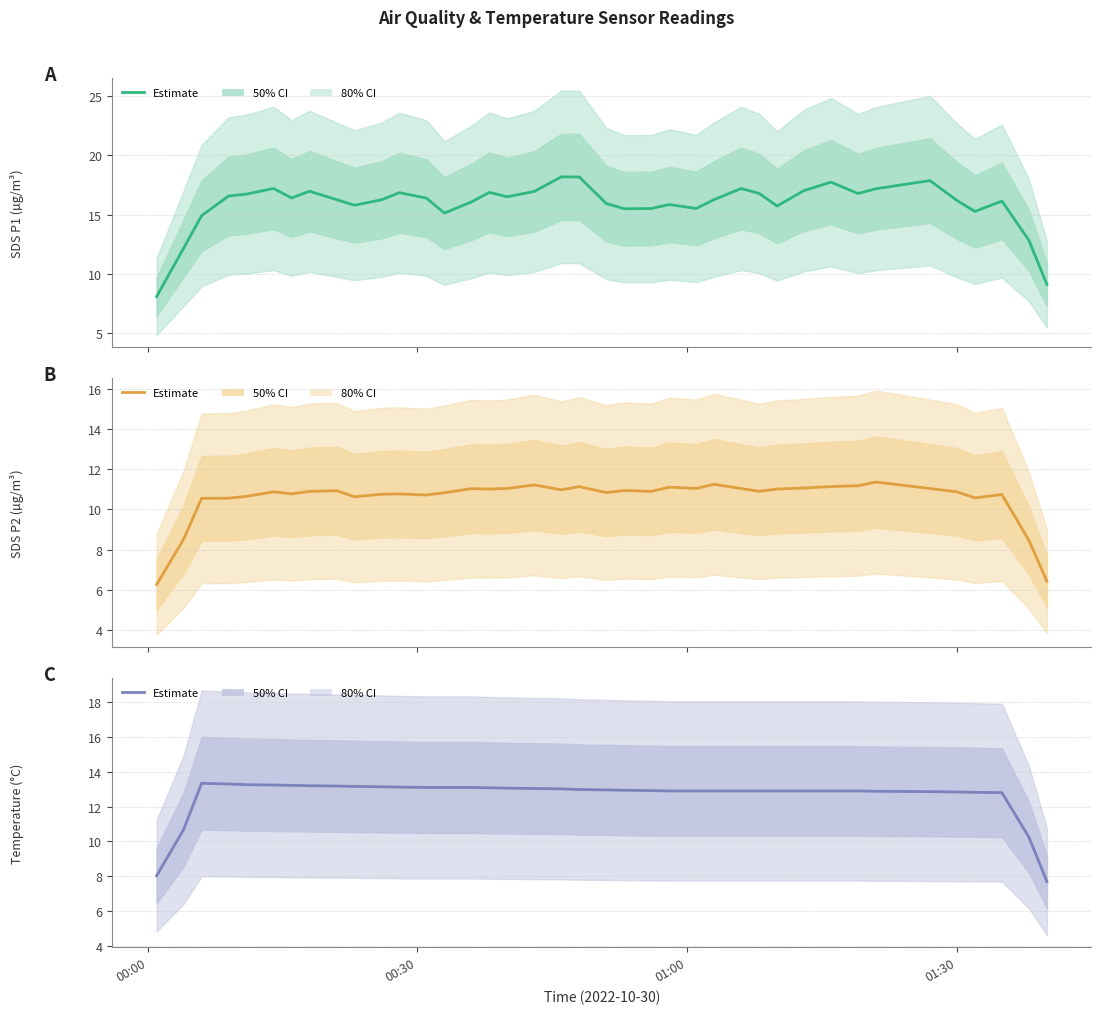

The SDS_P1 series shows 9.4 at 21. True or false?

False